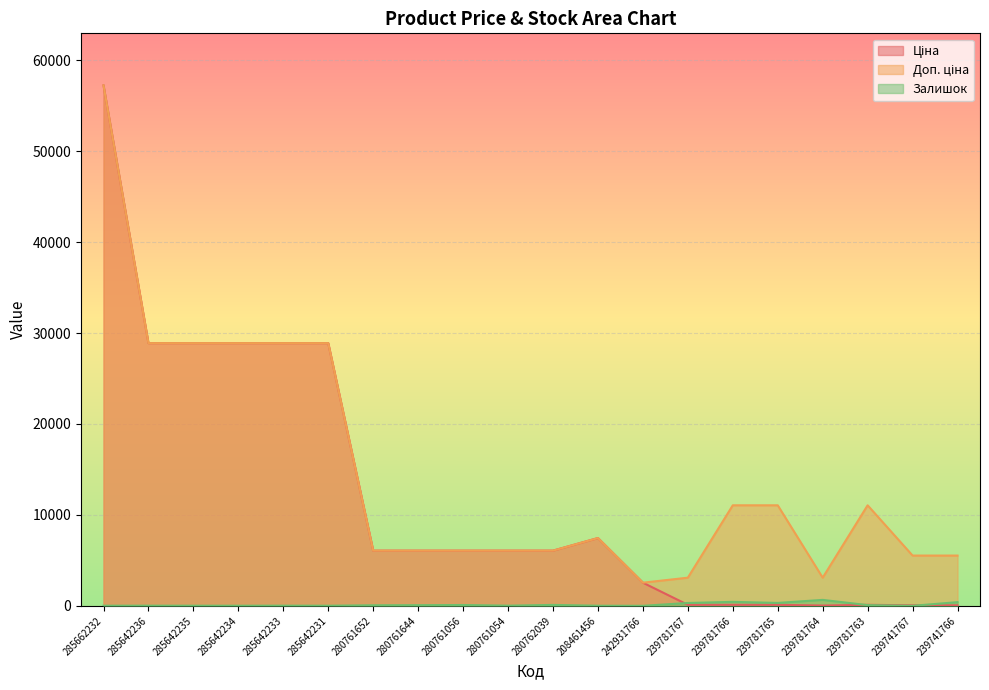

What are all the series names shown in the legend?

Ціна, Доп. ціна, Залишок